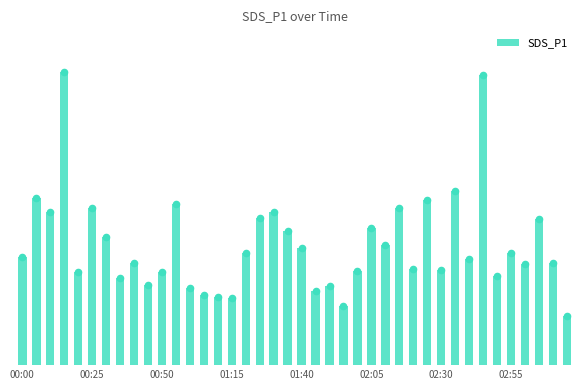

Which has a higher value, 17 or 34?

17